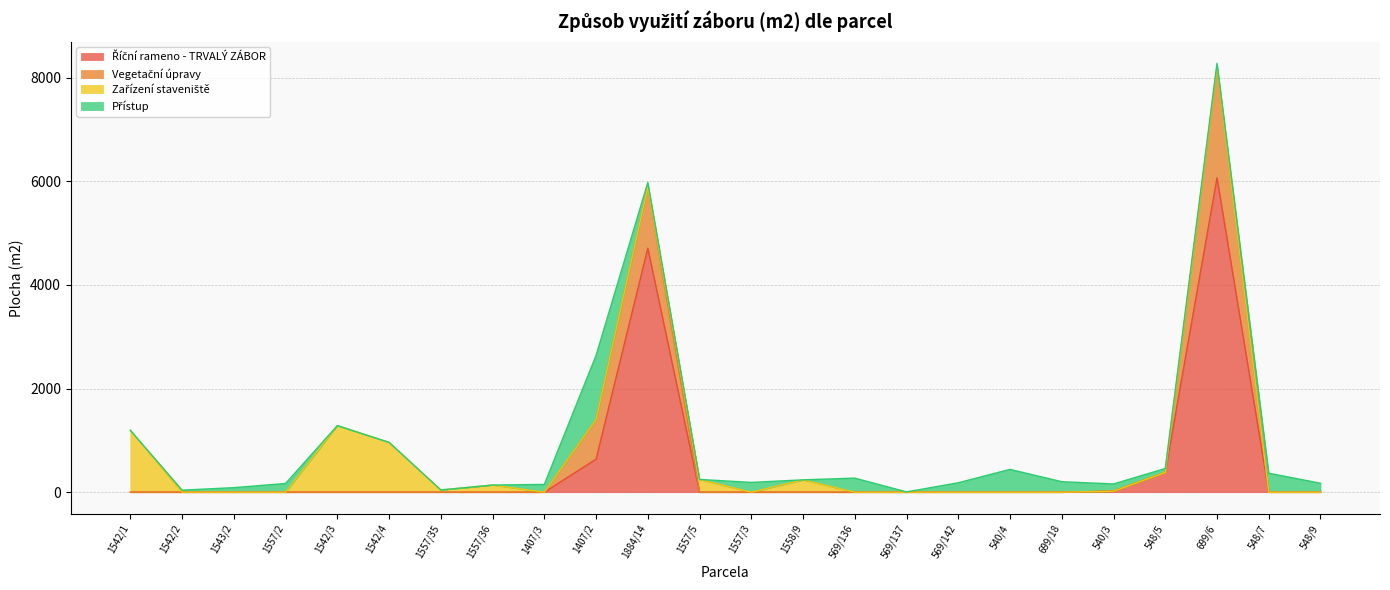

What is the label of the 11th point from the right?

1558/9